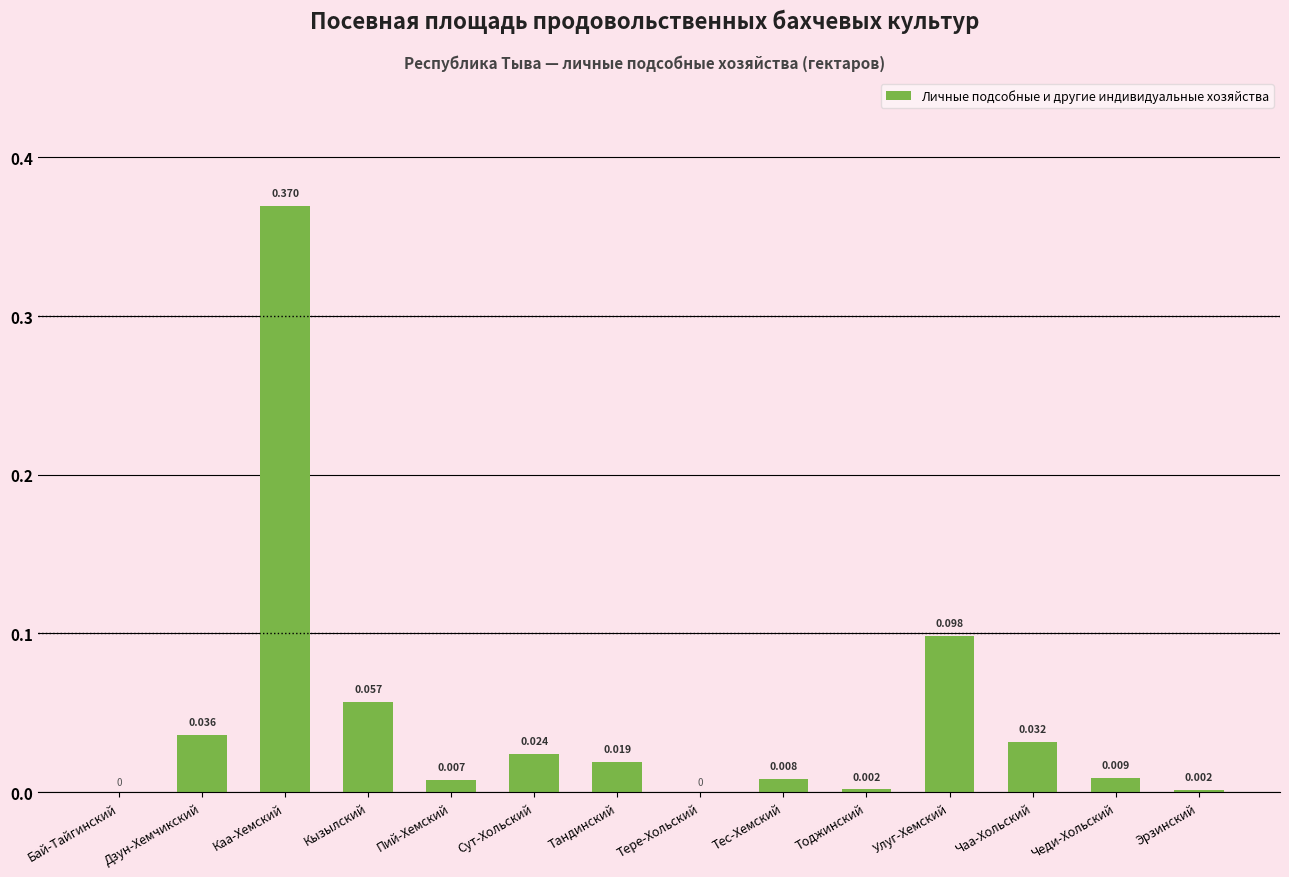

Which category has the highest value across all series?

Каа-Хемский